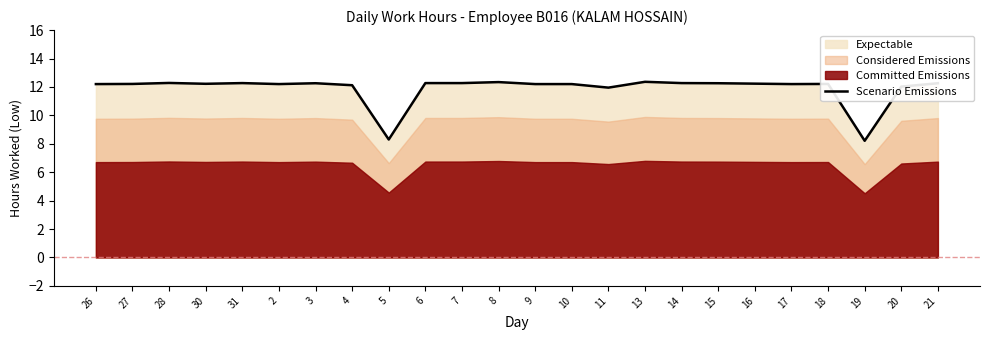

List the labels in order of value, smallest first.

19, 5, 11, 20, 4, 26, 2, 9, 10, 17, 27, 18, 30, 16, 3, 15, 21, 31, 6, 7, 14, 28, 8, 13